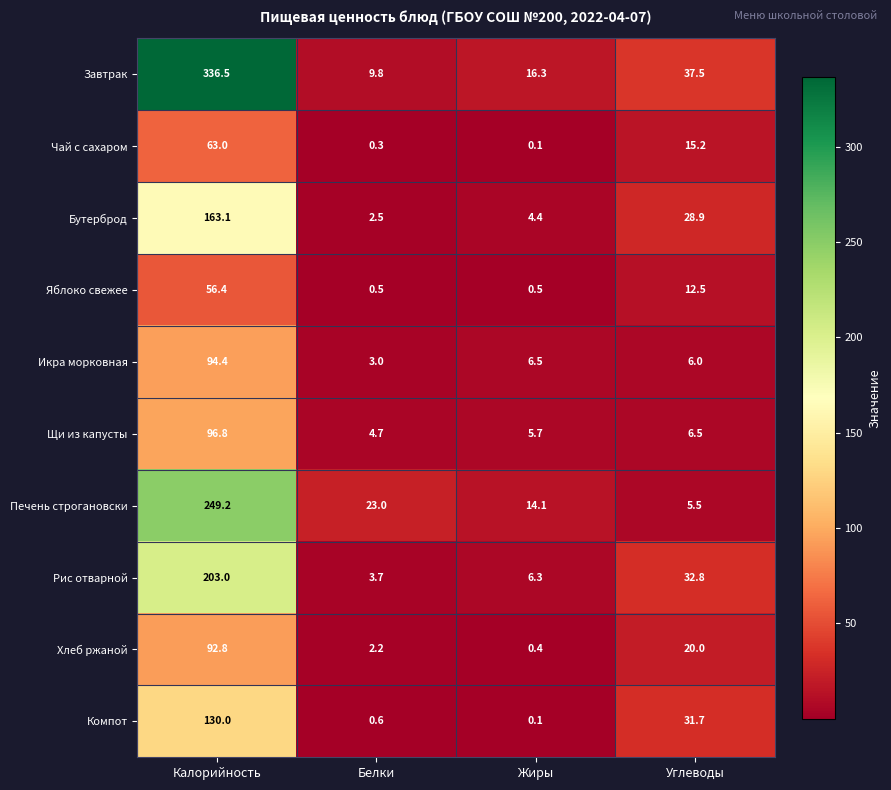

How many series are shown in this chart?

10